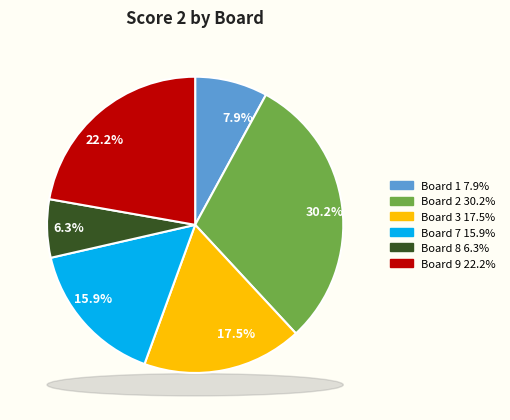

Does any single category account for the majority?

No